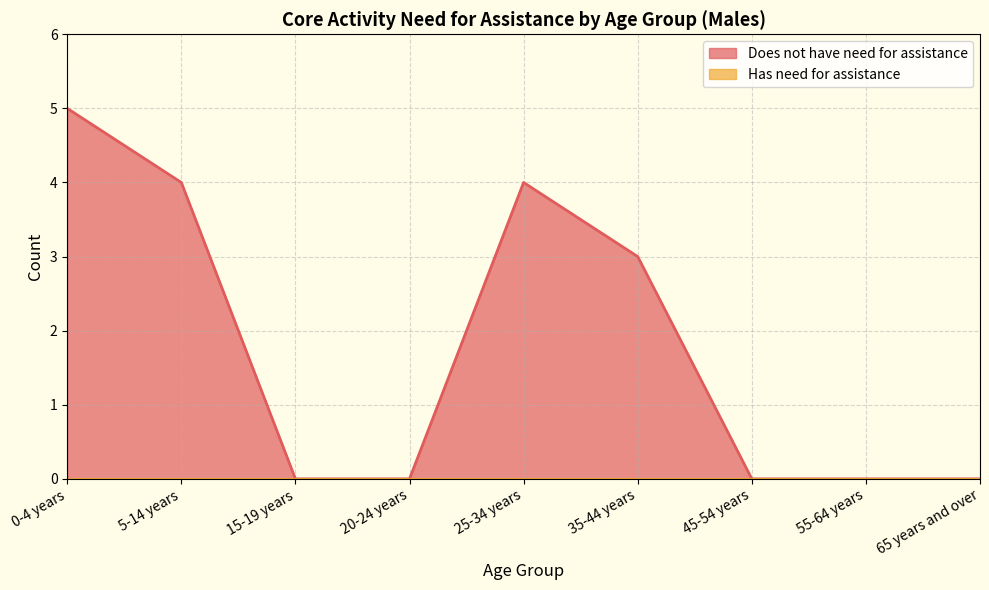

Reading right to left, list all the values displayed in this chart.

65 years and over=0	55-64 years=0	45-54 years=0	35-44 years=3	25-34 years=4	20-24 years=0	15-19 years=0	5-14 years=4	0-4 years=5